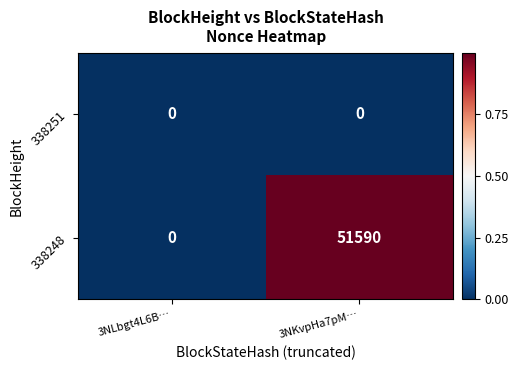

The 338251 series shows 0 at 3NLbgt4L6B…. True or false?

True